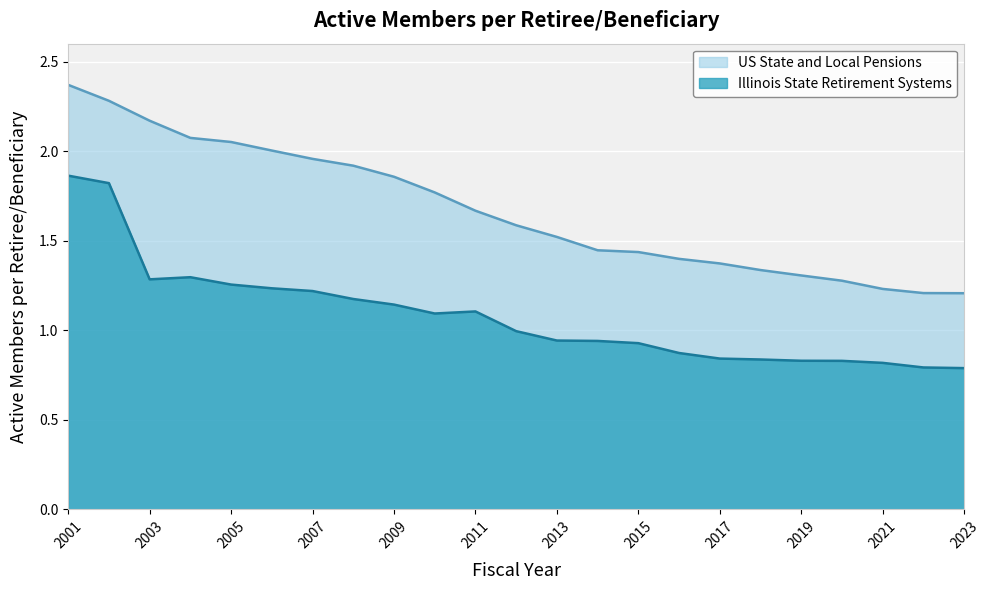

What are all the series names shown in the legend?

US State and Local Pensions, Illinois State Retirement Systems